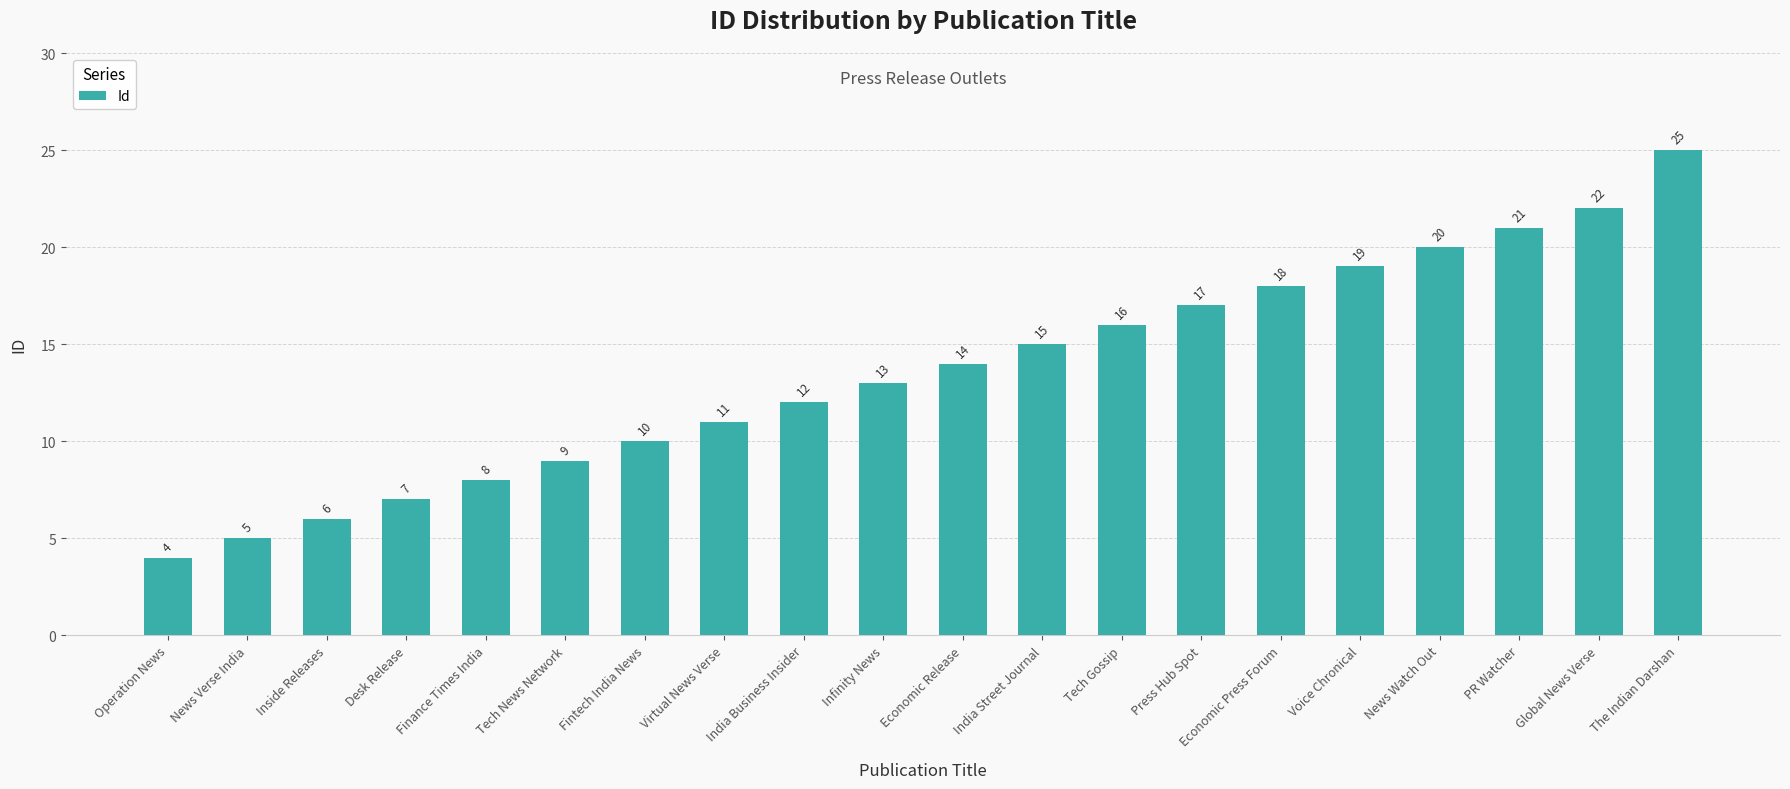

What position from the right is Infinity News?

11